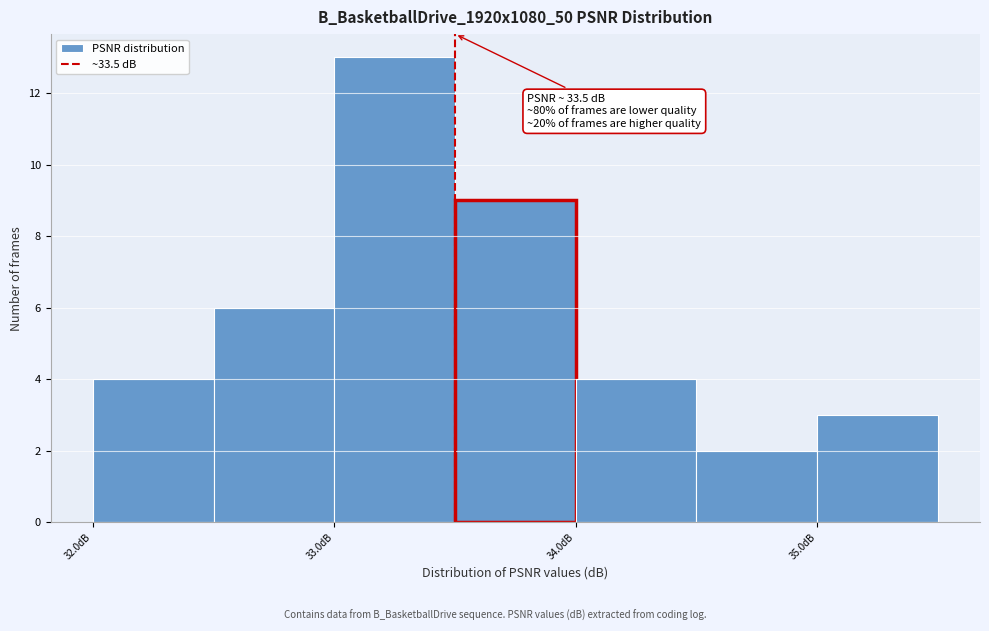

Which range on the x-axis has the tallest bar?

33.0 to 33.5